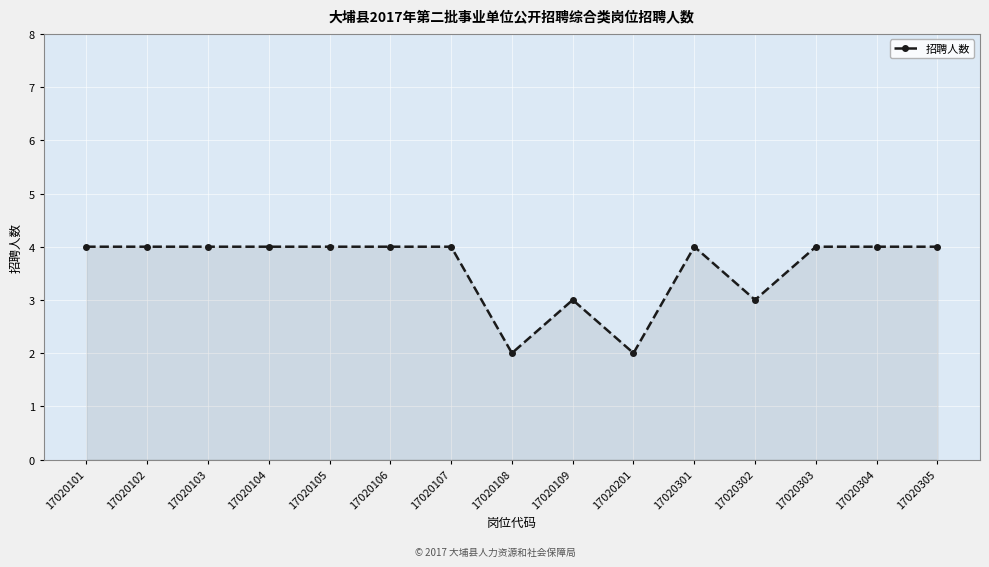

What is the average value?

4